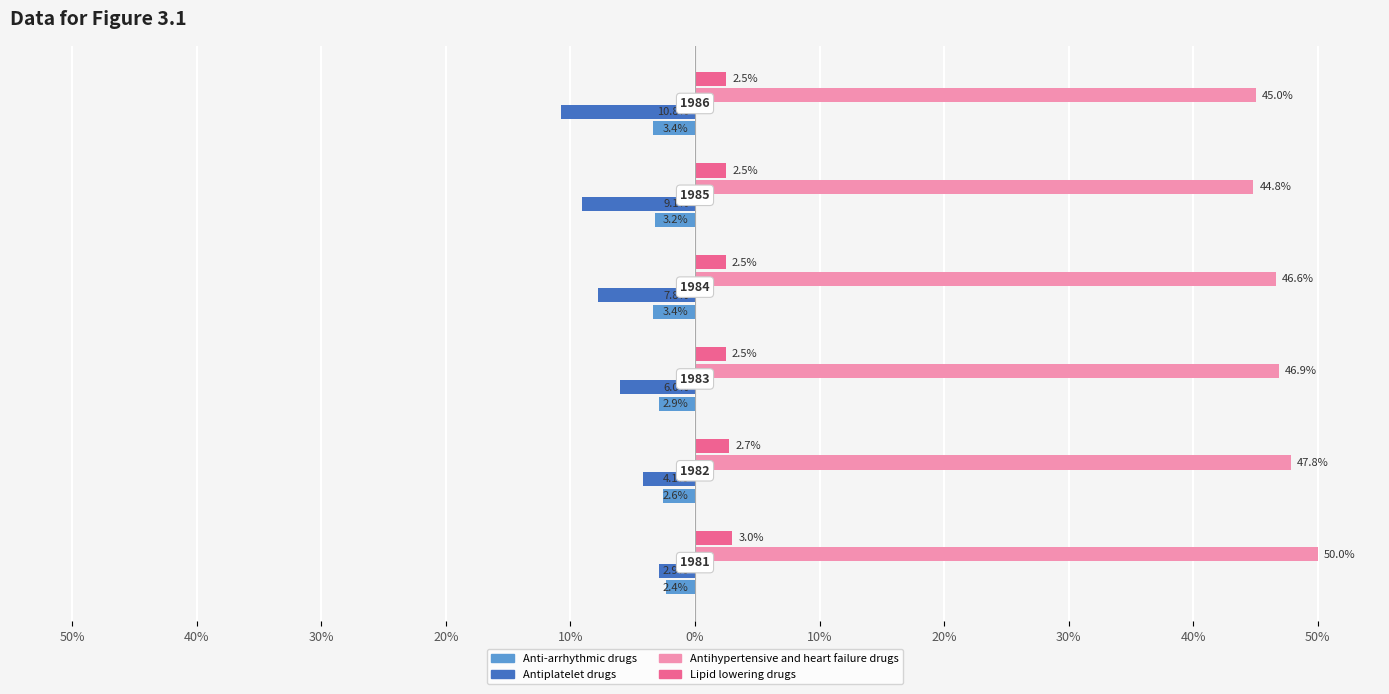

What is the maximum value shown in the chart?

50.0